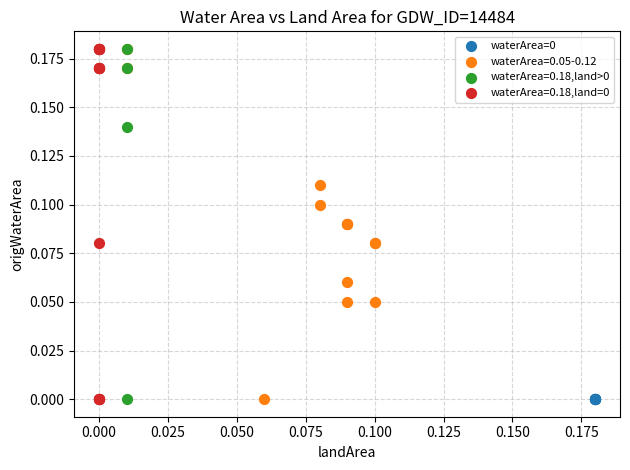

What are all the series names shown in the legend?

waterArea=0, waterArea=0.05-0.12, waterArea=0.18,land>0, waterArea=0.18,land=0